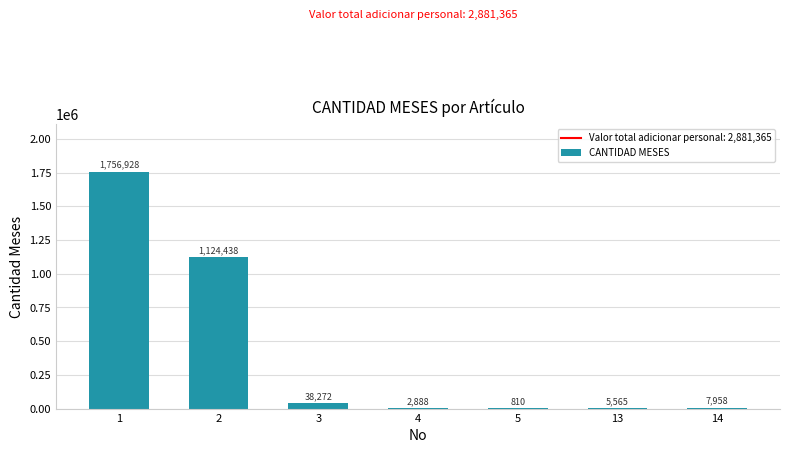

What is the difference between the values at 5 and 3?

37462.5